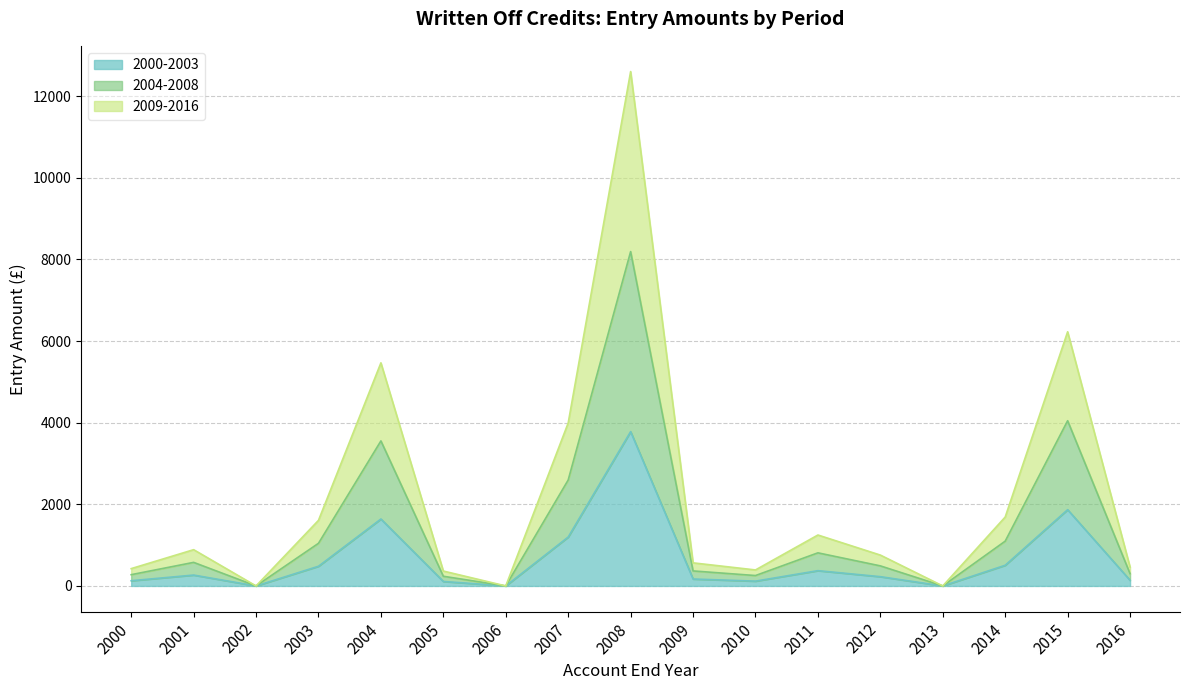

Does the chart display data point markers on the line(s)?

No